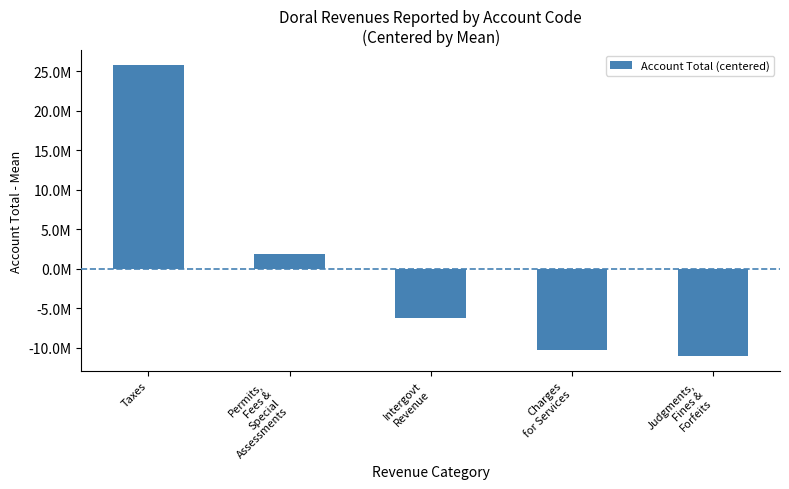

Reading left to right, extract all data points from this chart.

Taxes=25798380	Permits,
Fees &
Special
Assessments=1866732	Intergovt
Revenue=-6218905	Charges
for Services=-10354061	Judgments,
Fines &
Forfeits=-11092146